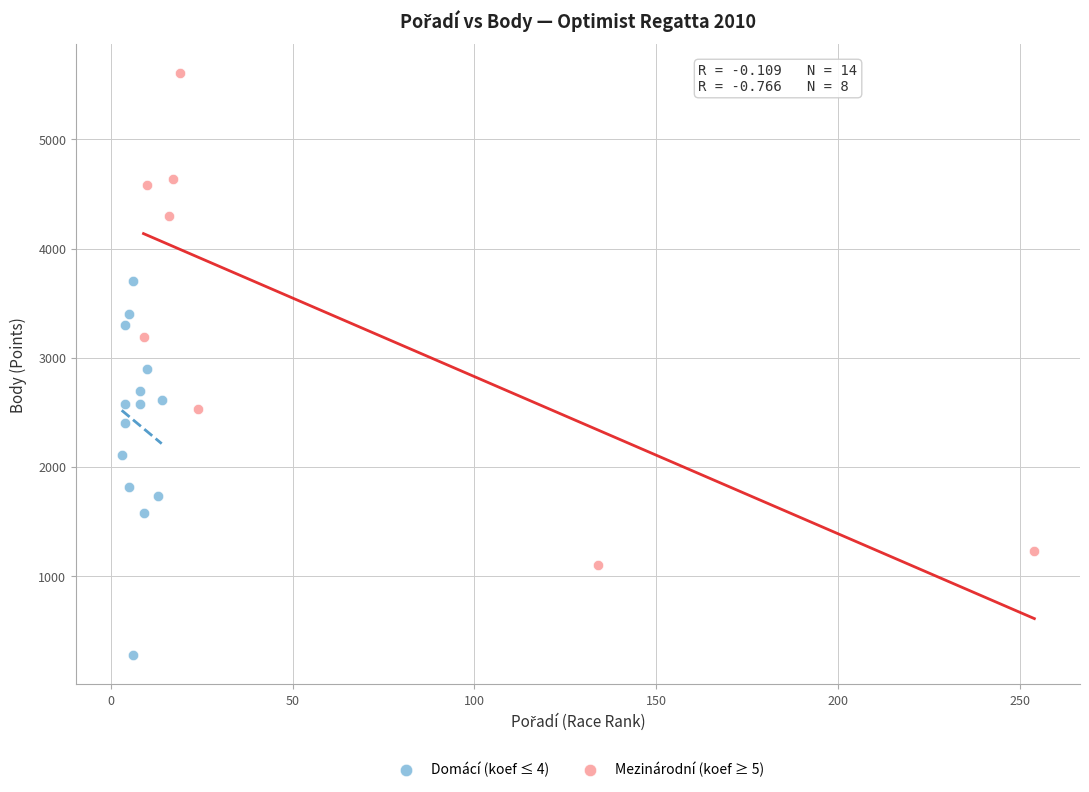

What are all the series names shown in the legend?

Domácí (koef ≤ 4), Mezinárodní (koef ≥ 5)